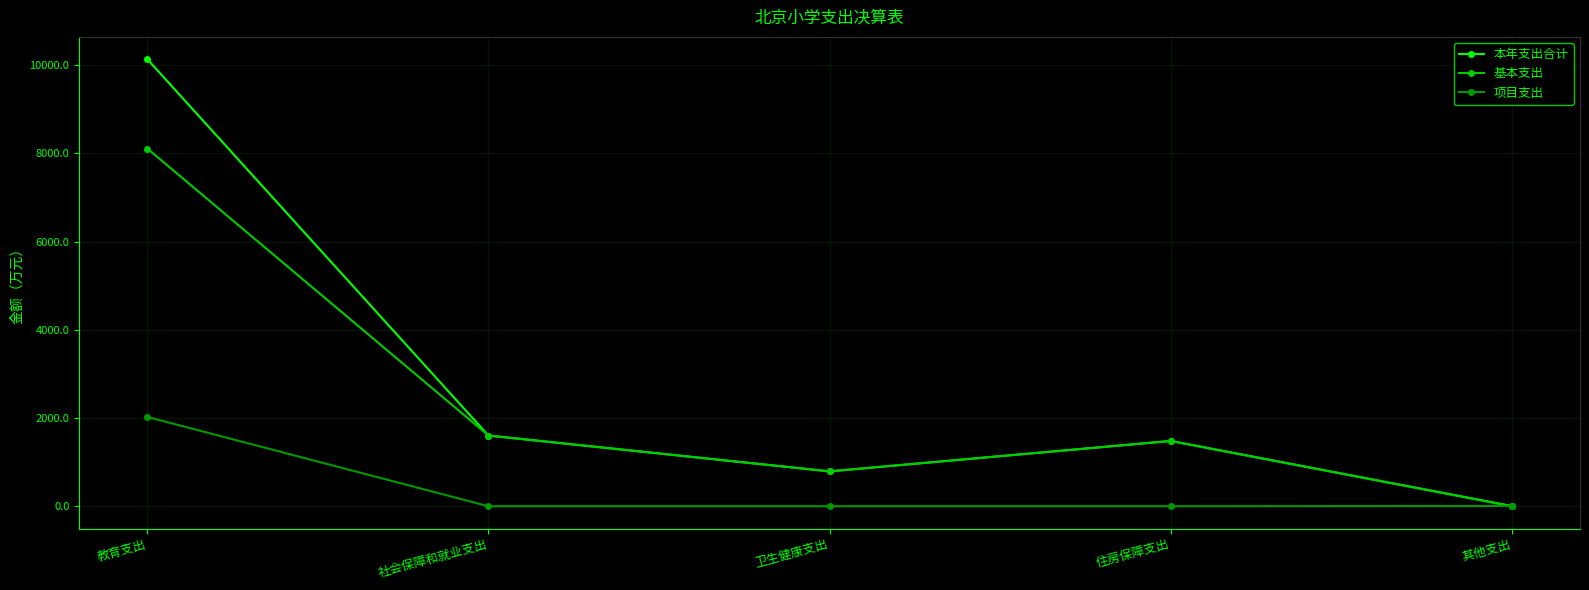

The value of 本年支出合计 at 卫生健康支出 is 330.4. True or false?

False